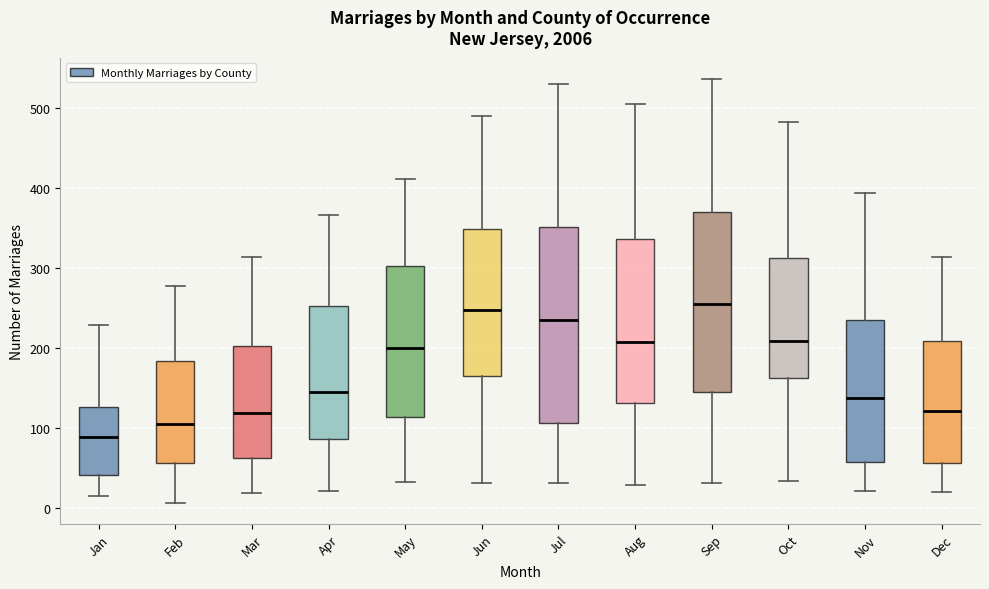

Comparing the boxes themselves (not the whiskers), which one is the tallest?

Jul